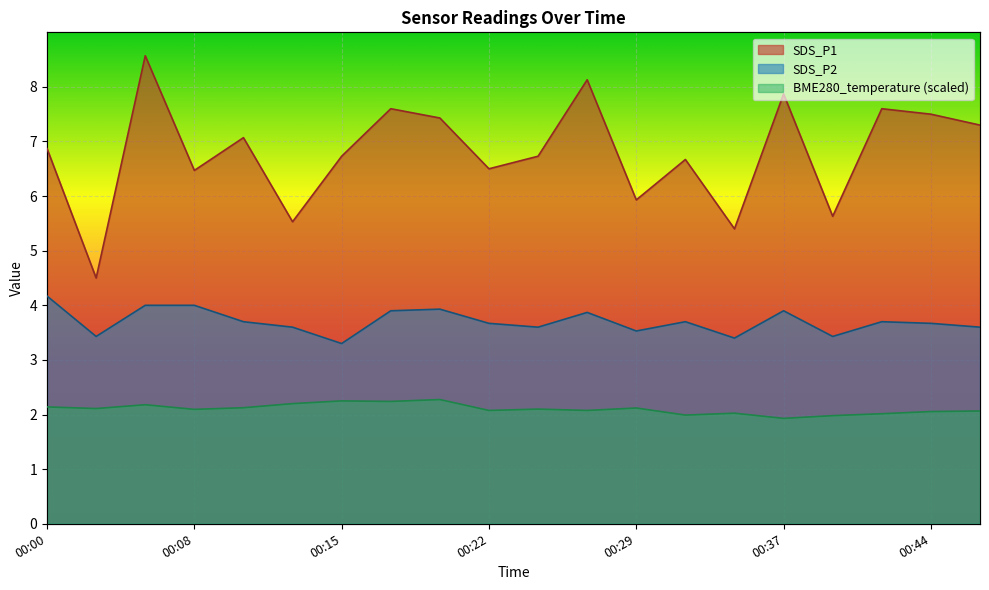

True or false: BME280_temperature and SDS_P1 cross at least once.

False